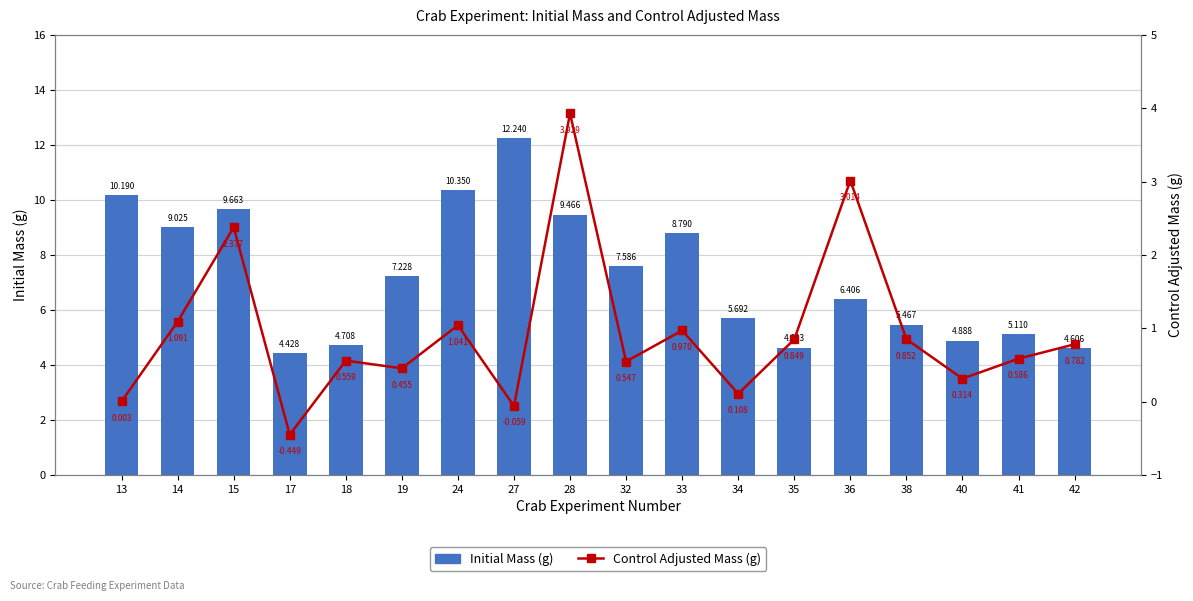

What is the average value of the Initial Mass (g) series?

7.2